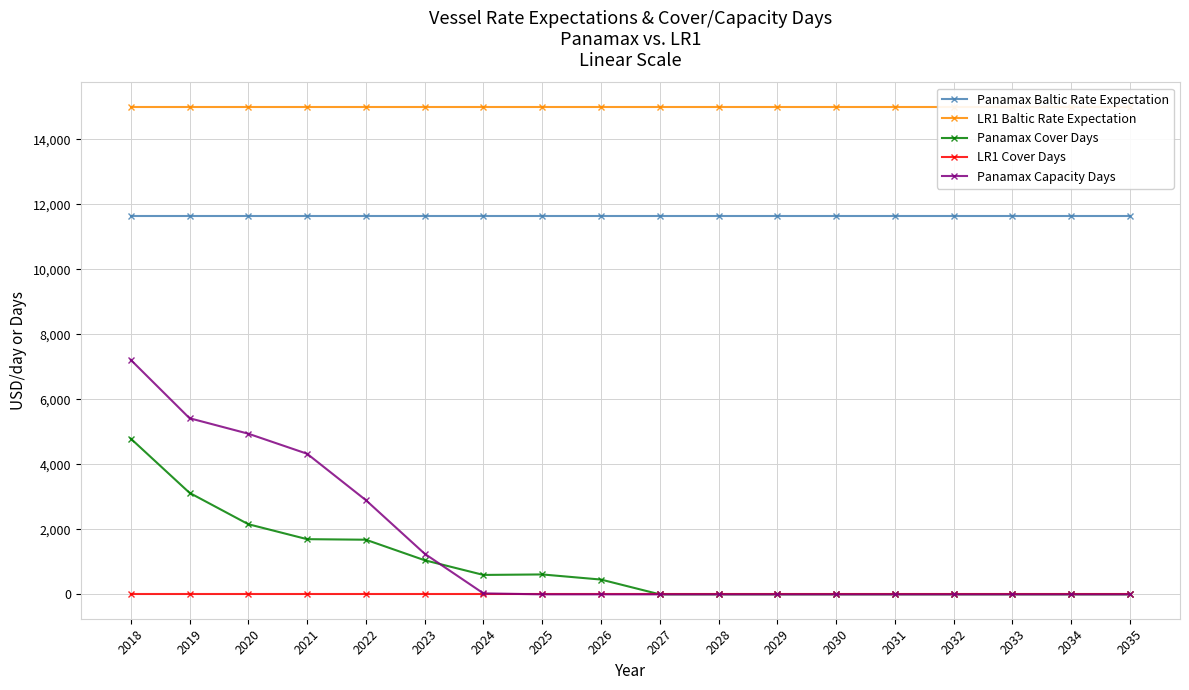

Which series changed the most between 2020 and 2032?

Panamax Capacity Days